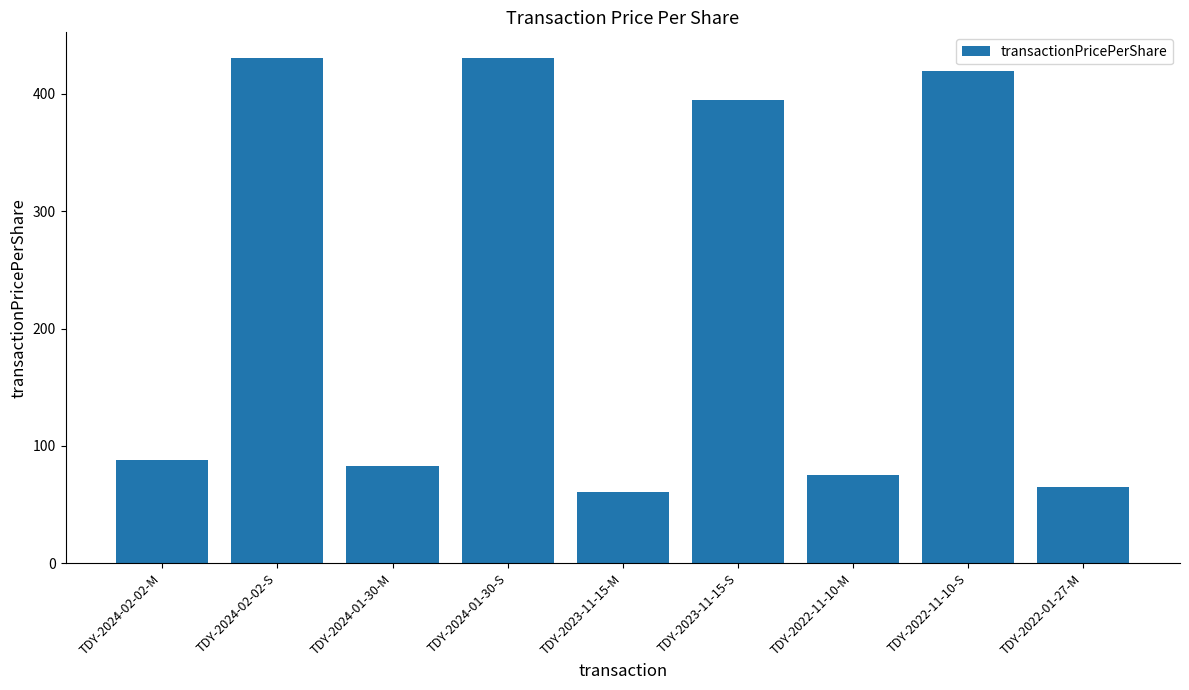

Approximately how many times larger is the value at TDY-2024-02-02-M compared to TDY-2022-01-27-M?

1.4